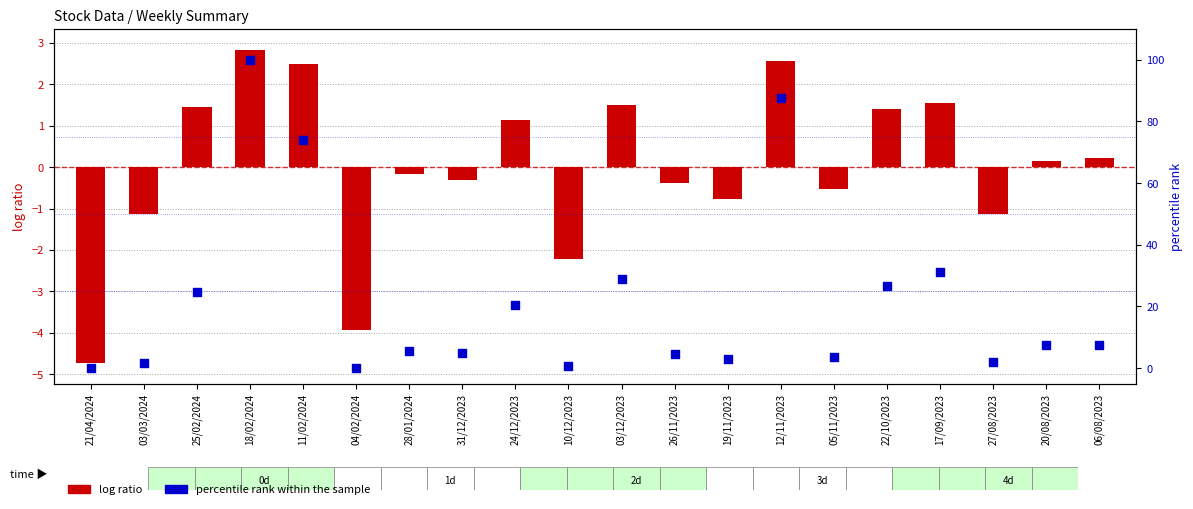

What are all the series names shown in the legend?

log ratio, percentile rank within the sample